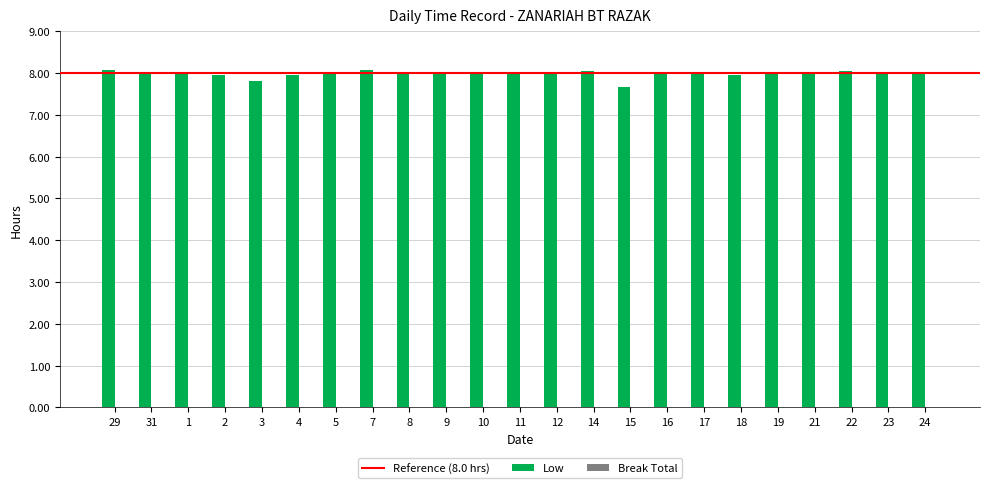

What is the minimum value shown in the chart?

7.7